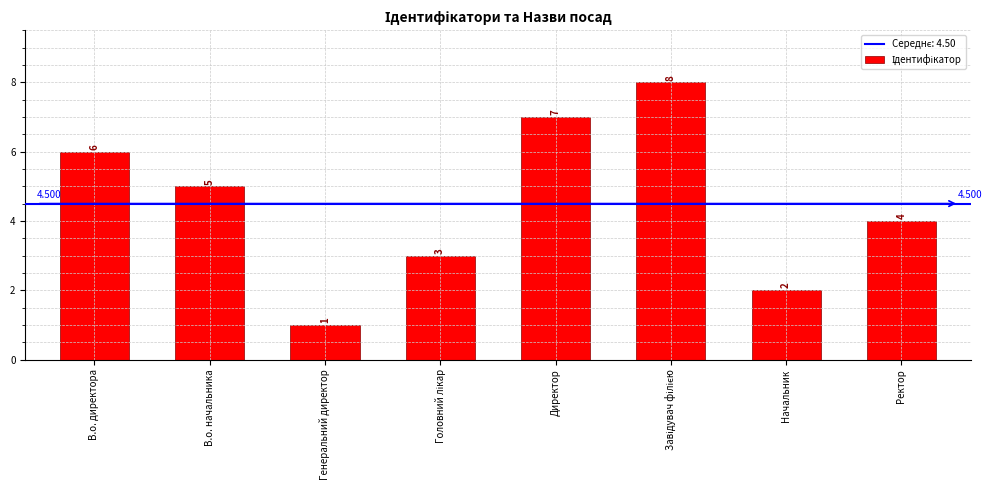

True or false: the data shows 7 at В.о. начальника.

False